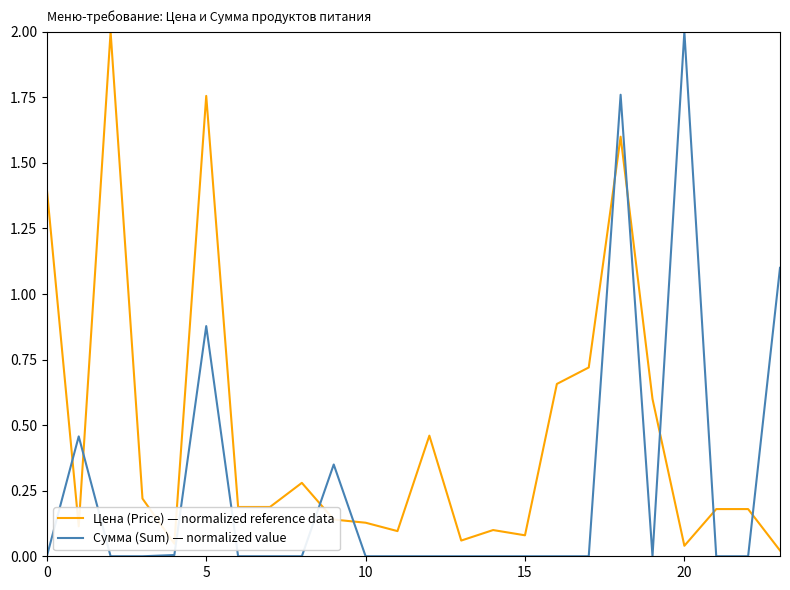

After their last crossing, which series has the higher values: Цена (Price) — normalized reference data or Сумма (Sum) — normalized value?

Сумма (Sum) — normalized value